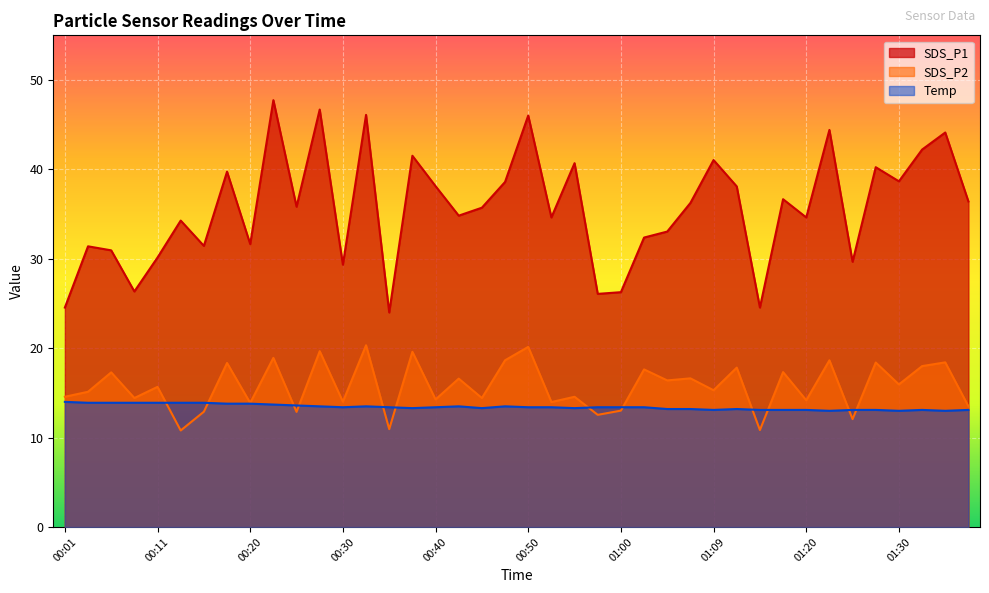

What is the value of the SDS_P1 point at the 11th from the left?

35.8